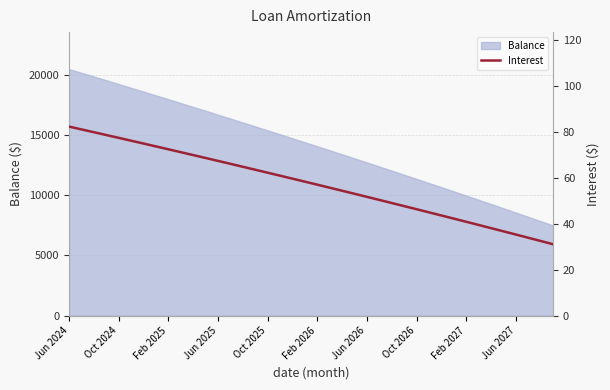

What is the difference between the values at 29 and 22?

9.4